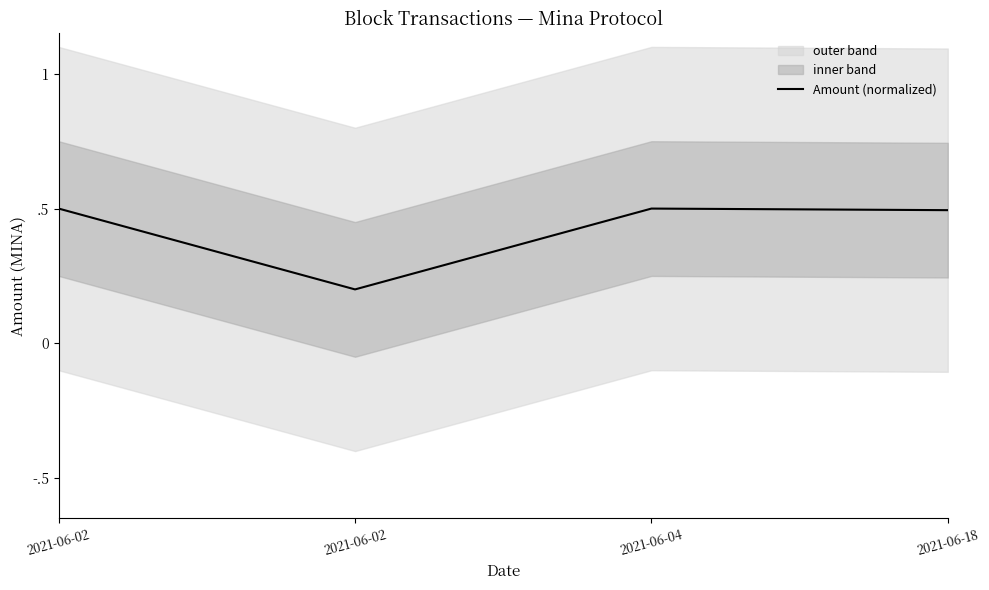

Is it true that the value at 2021-06-02 is 0.9?

False